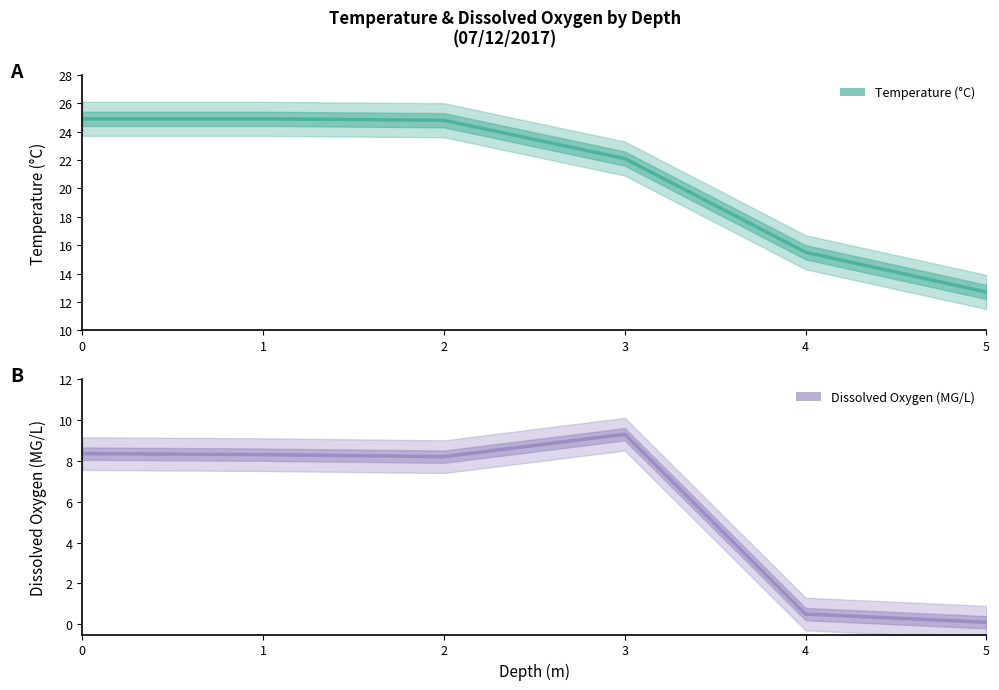

What is the smallest value displayed?

0.1